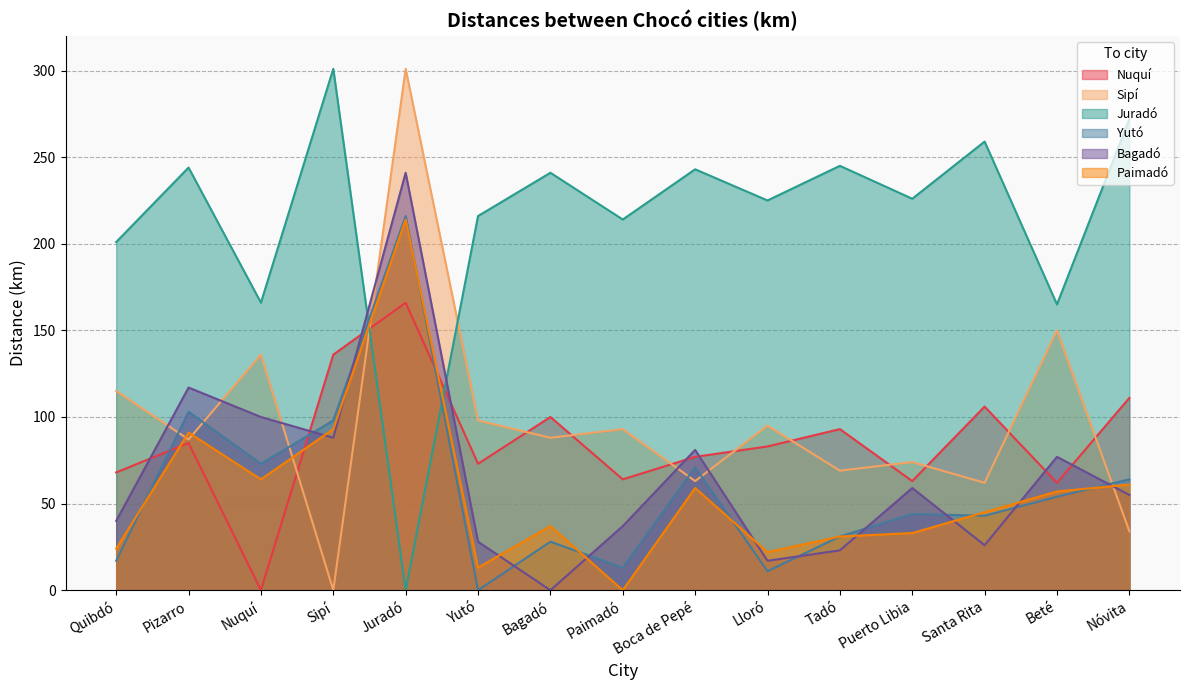

At which label is Juradó closest to 150?

Beté